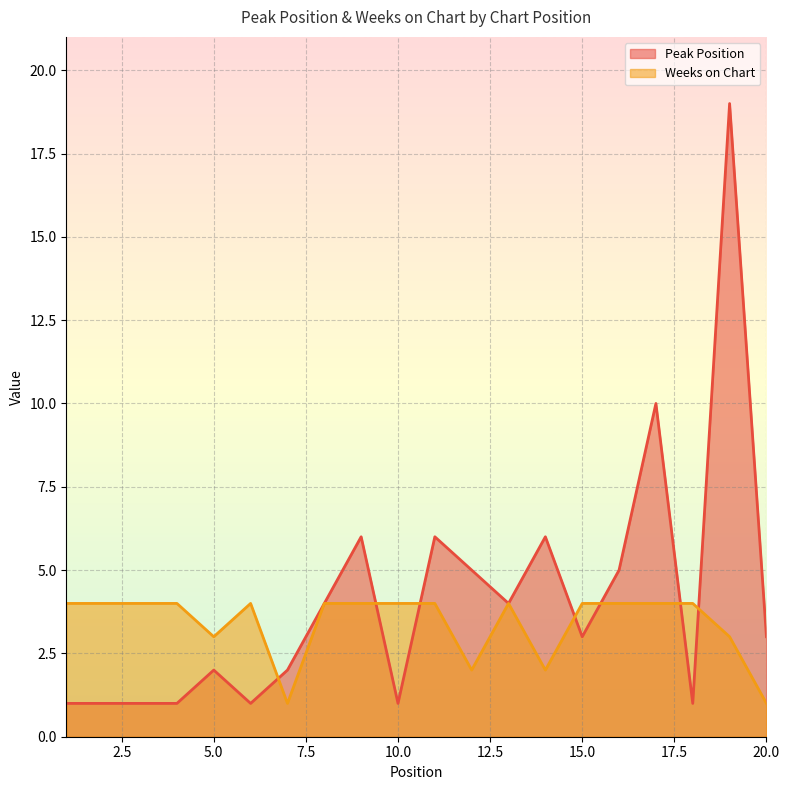

What is the average value of the Peak Position series?

4